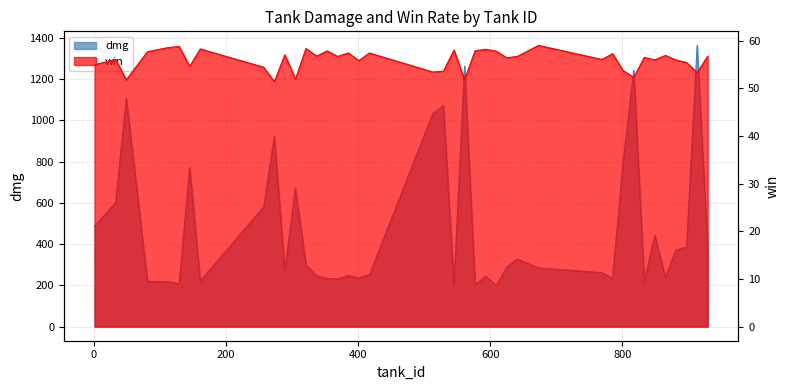

At 369, list the series in order from smallest to largest.

win, dmg